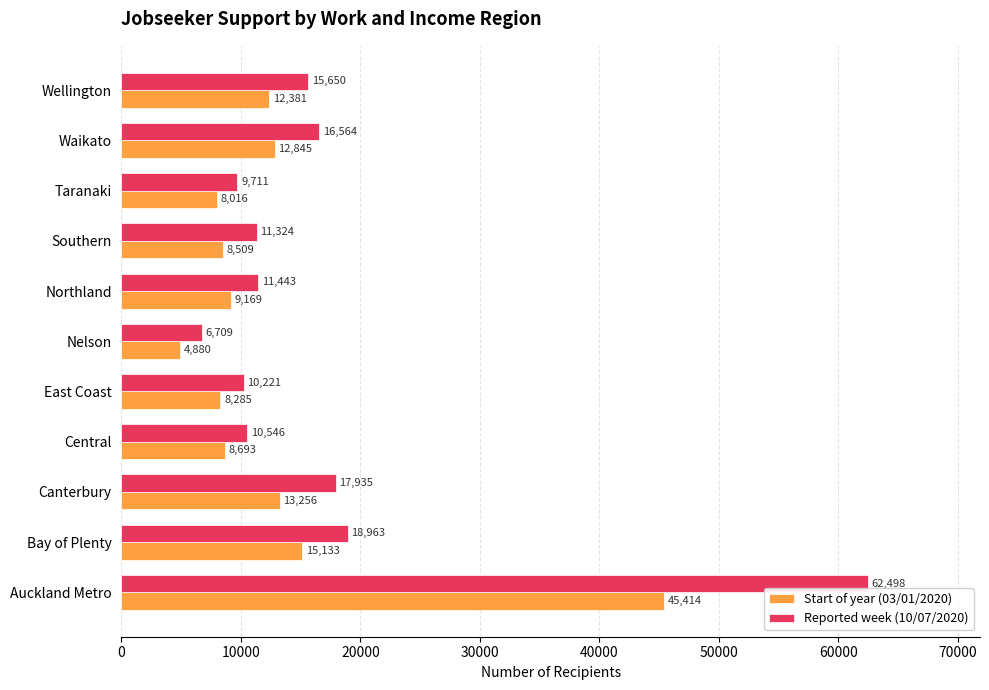

List the series in order of their overall mean, lowest first.

Start of year (03/01/2020), Reported week (10/07/2020)